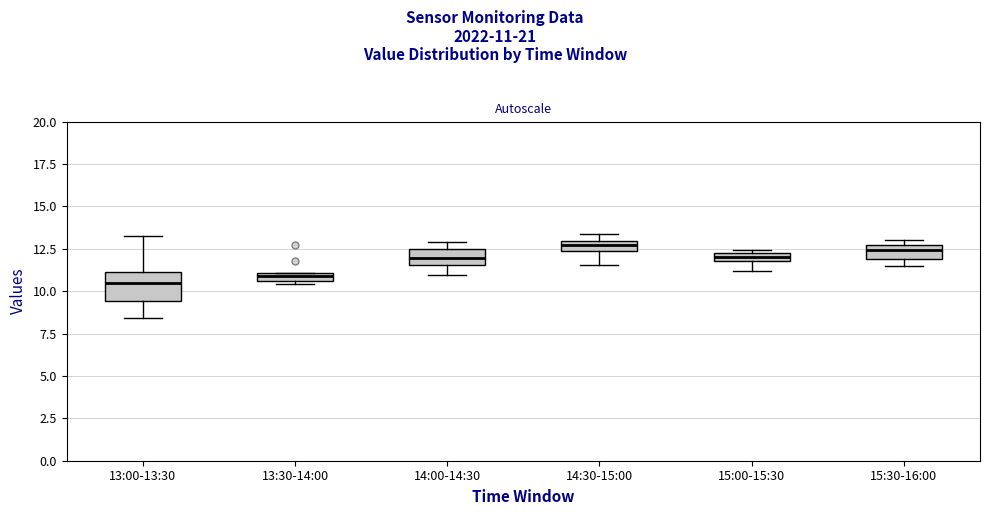

Where does the median line of the box for 14:00-14:30 sit on the y-axis? The values are not printed on the chart, so give them approximately, as read against the axis.

12.0